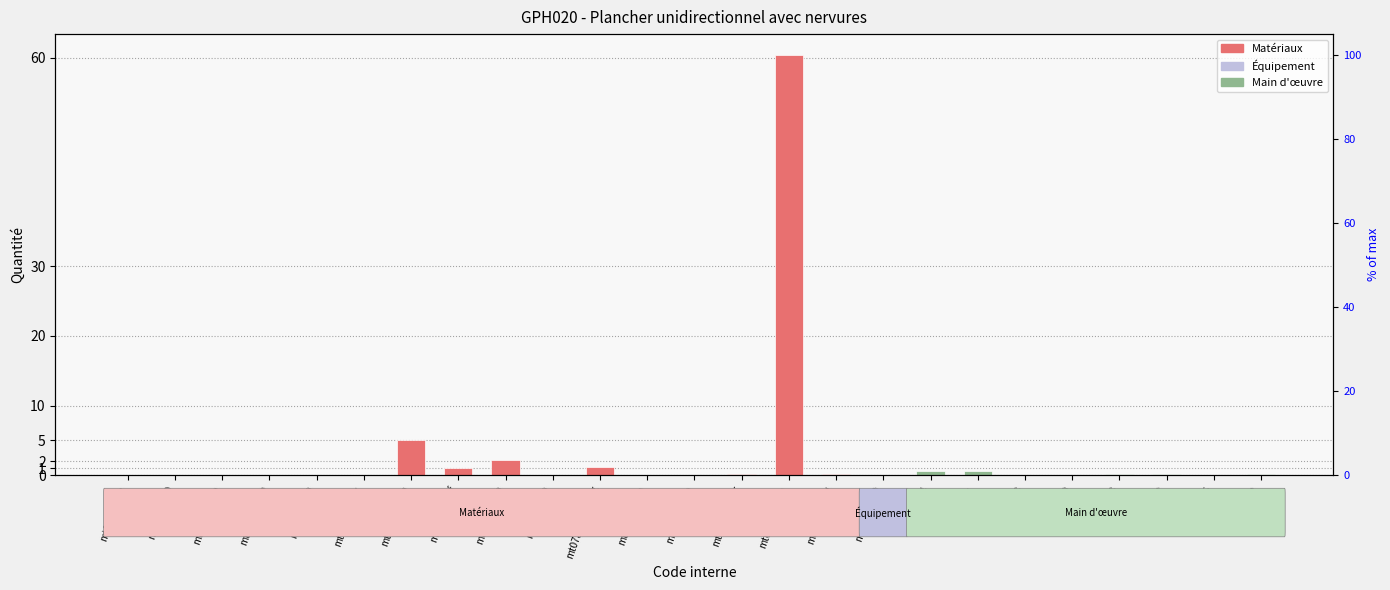

Reading left to right, extract all data points from this chart.

0.0	0.0	0.0	0.0	0.0	0.0	5.1	1.0	2.1	0.0	1.1	0.0	0.1	0.1	60.4	0.1	0.1	0.6	0.6	0.0	0.0	0.1	0.2	0.0	0.1